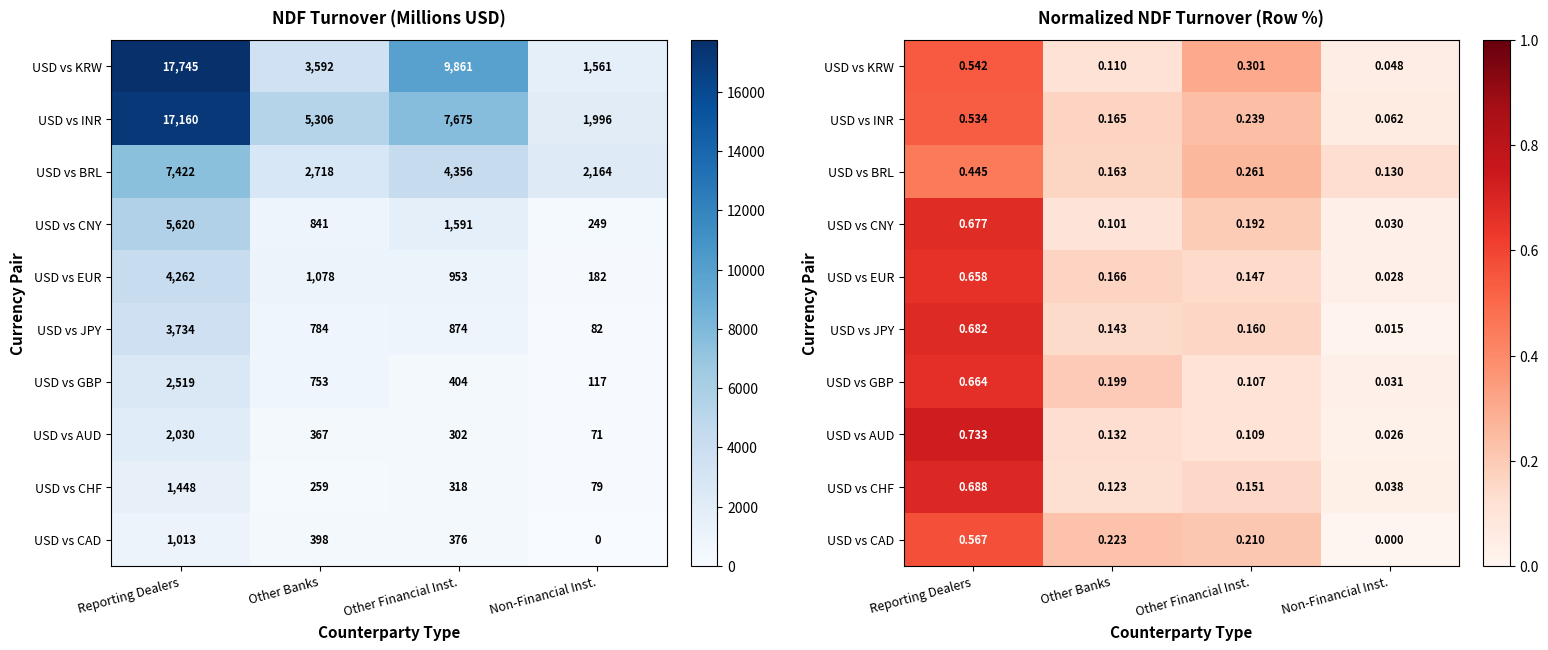

What value does the USD vs GBP series have at Reporting Dealers?

0.7